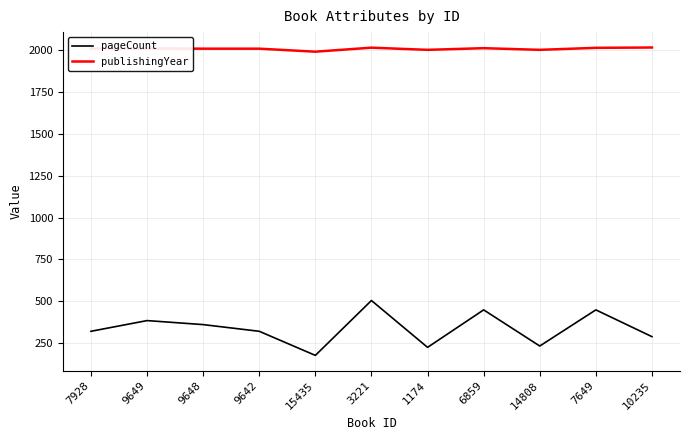

The pageCount series shows 360 at 9648. True or false?

True